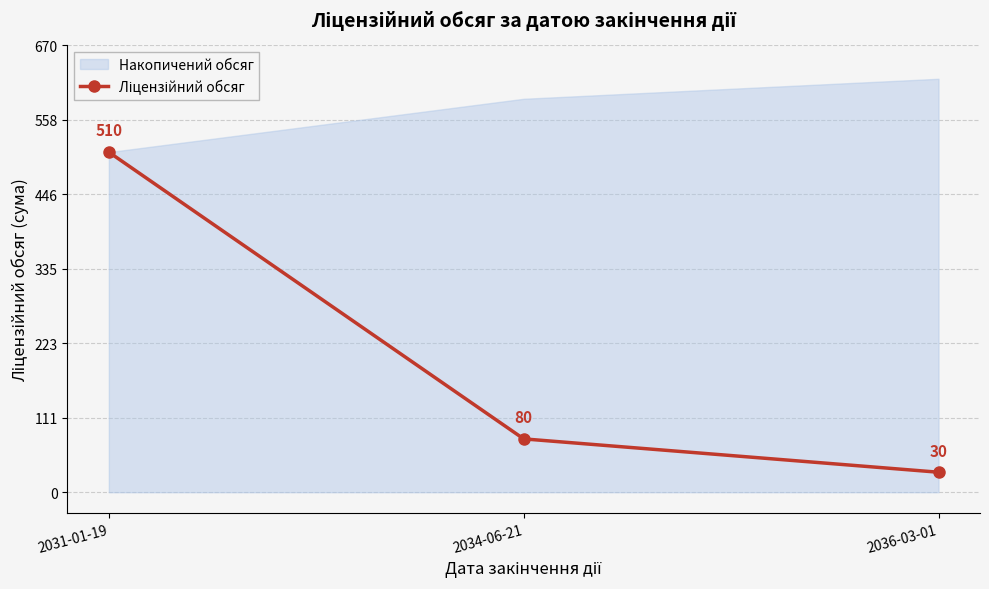

What is the value of the 2nd point from the left?

80